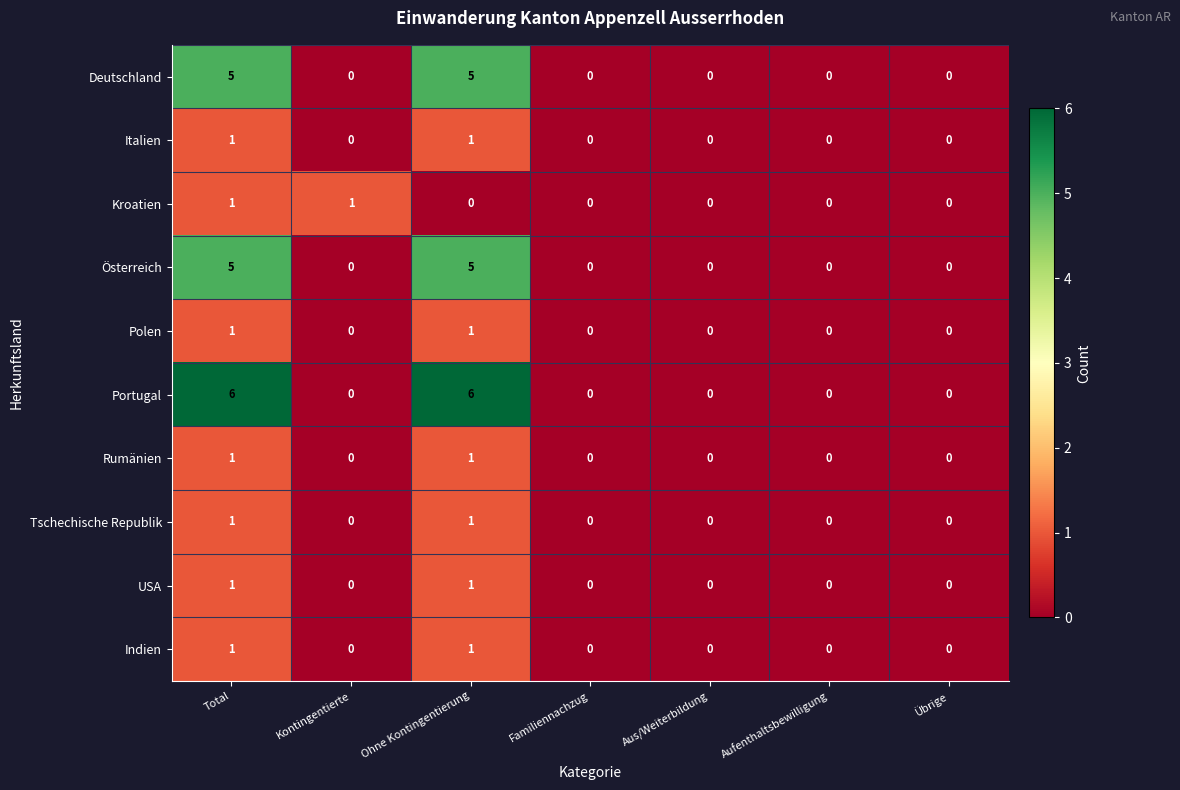

The Tschechische Republik series shows 1 at Familiennachzug. True or false?

False